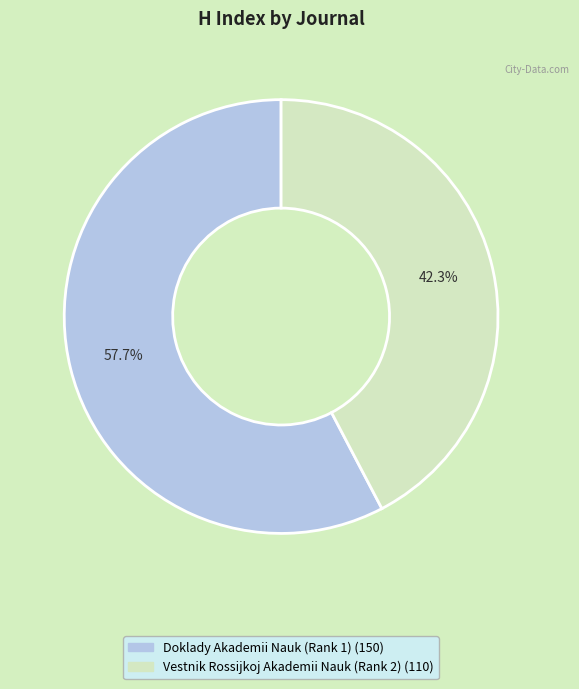

The Doklady Akademii Nauk (Rank 1) slice represents 58% of the pie. True or false?

True